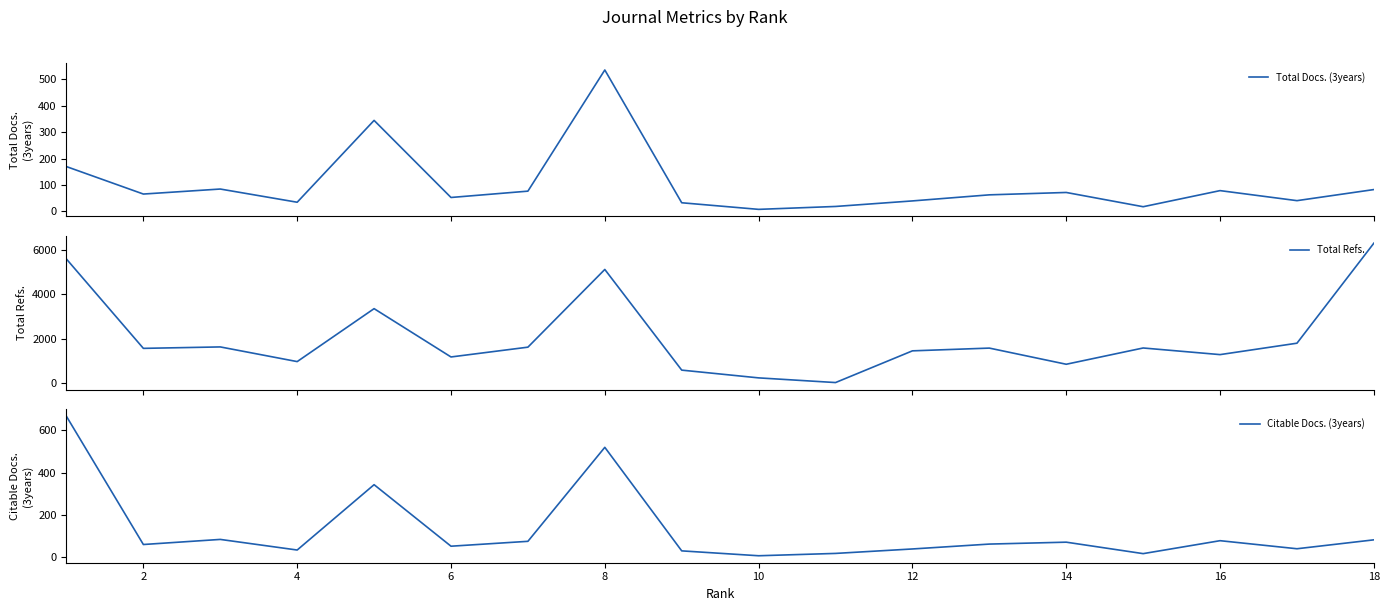

The value of Citable Docs. (3years) at 2 is 61. True or false?

True